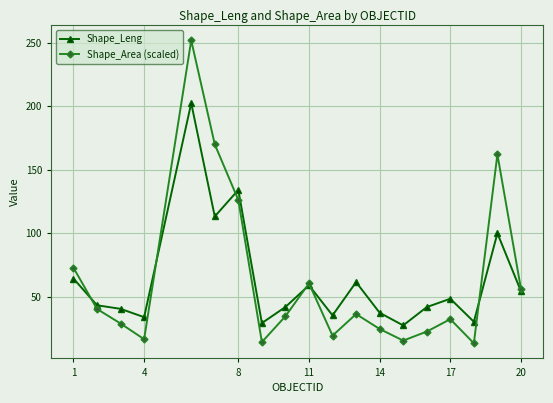

True or false: Shape_Leng and Shape_Area (scaled) cross at least once.

True